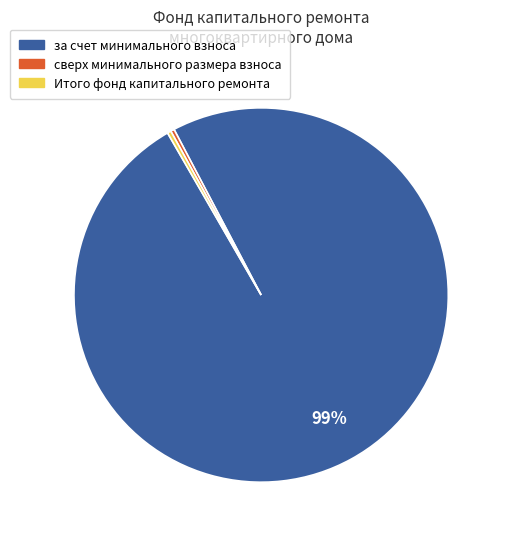

Which slice is the largest?

за счет минимального взноса